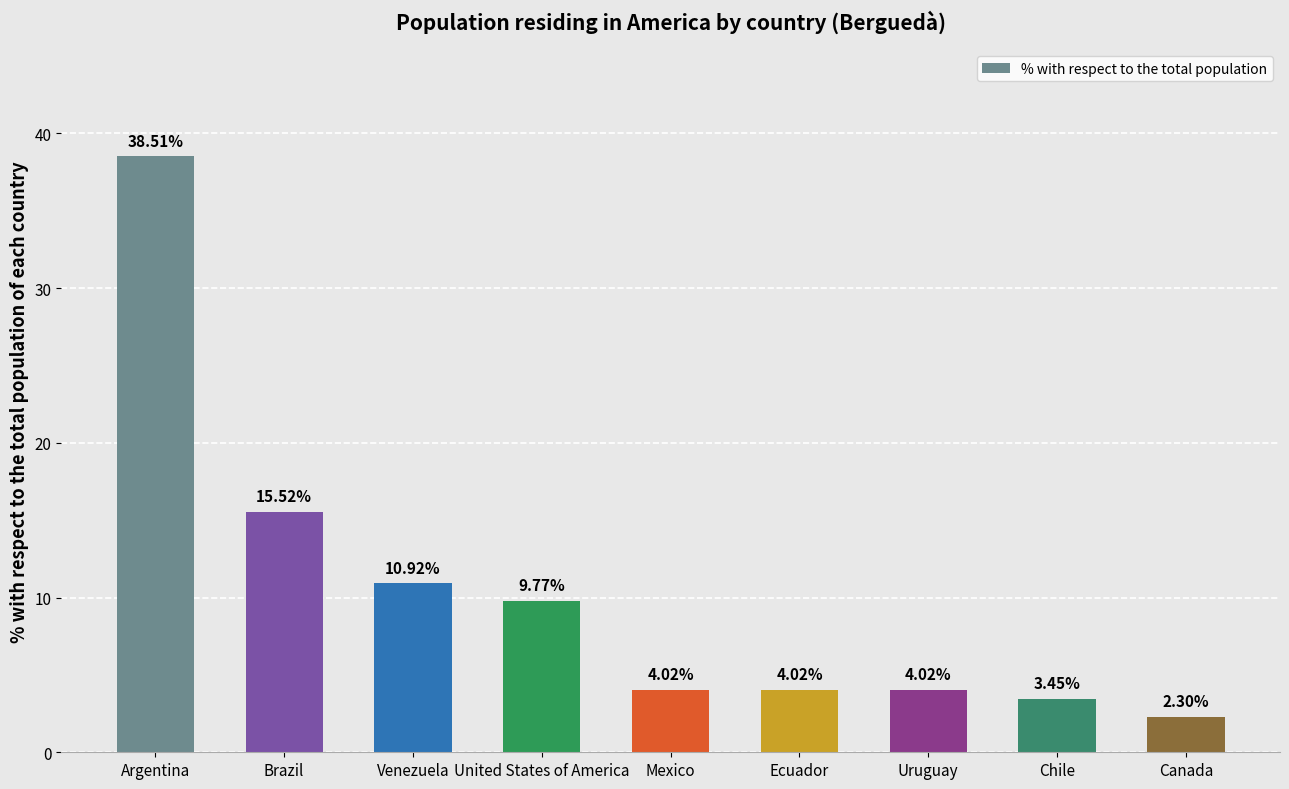

How many data points are less than 4?

2